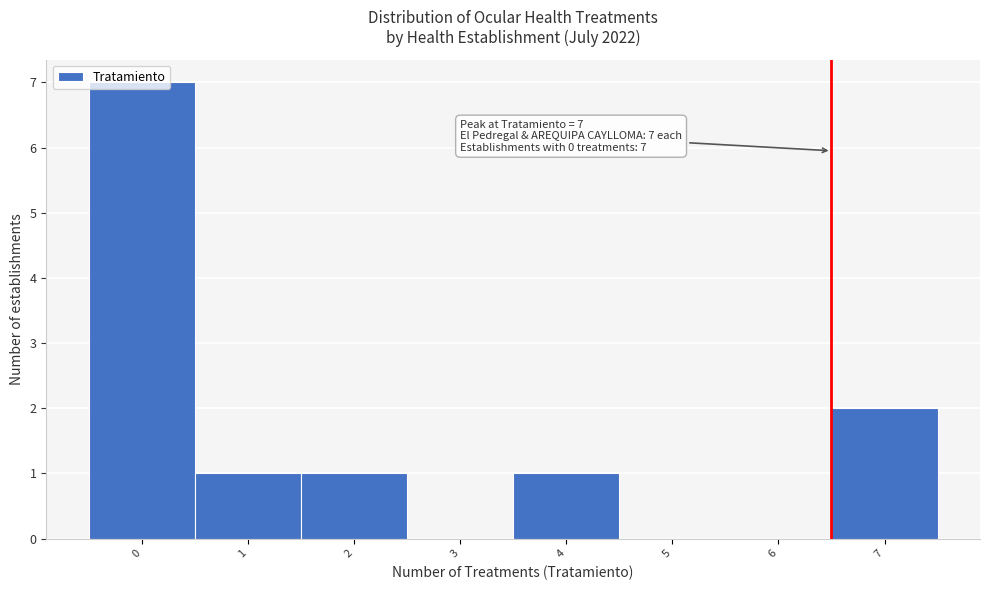

What is the change in value from 0 to 6?

-7